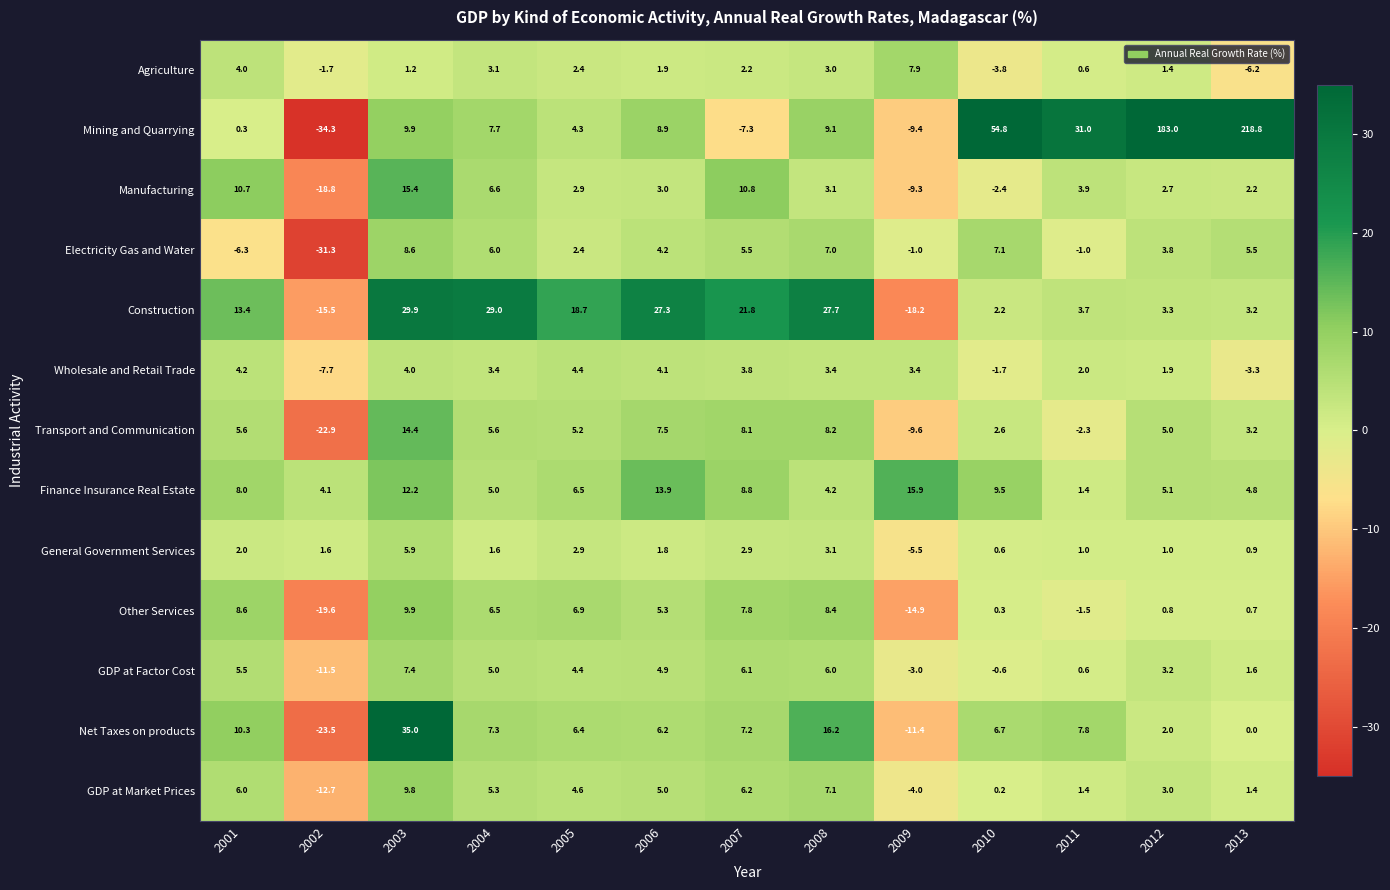

How many values in the Electricity Gas and Water series are below 4?

6